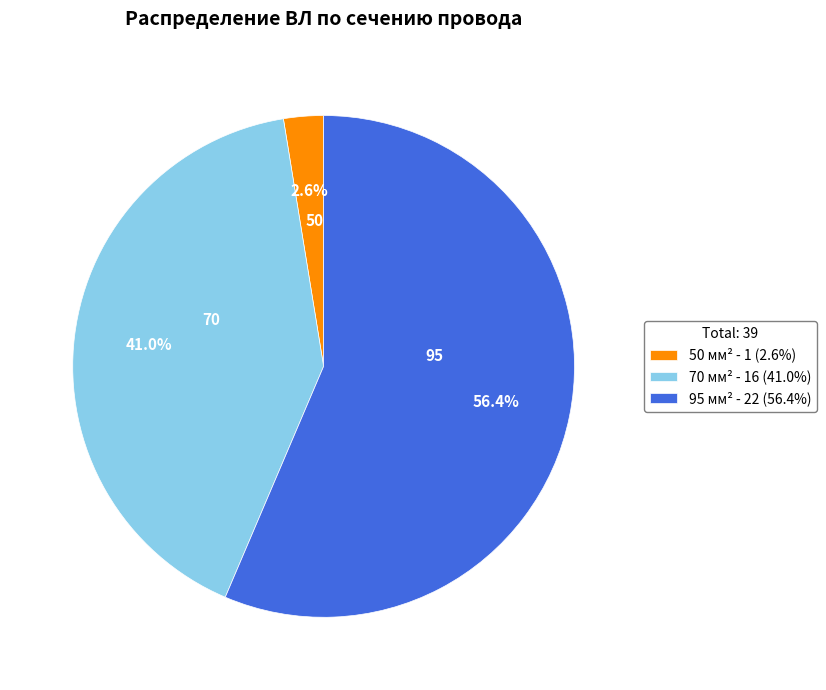

What is the smallest slice in the pie chart?

50 мм² - 1 (2.6%)